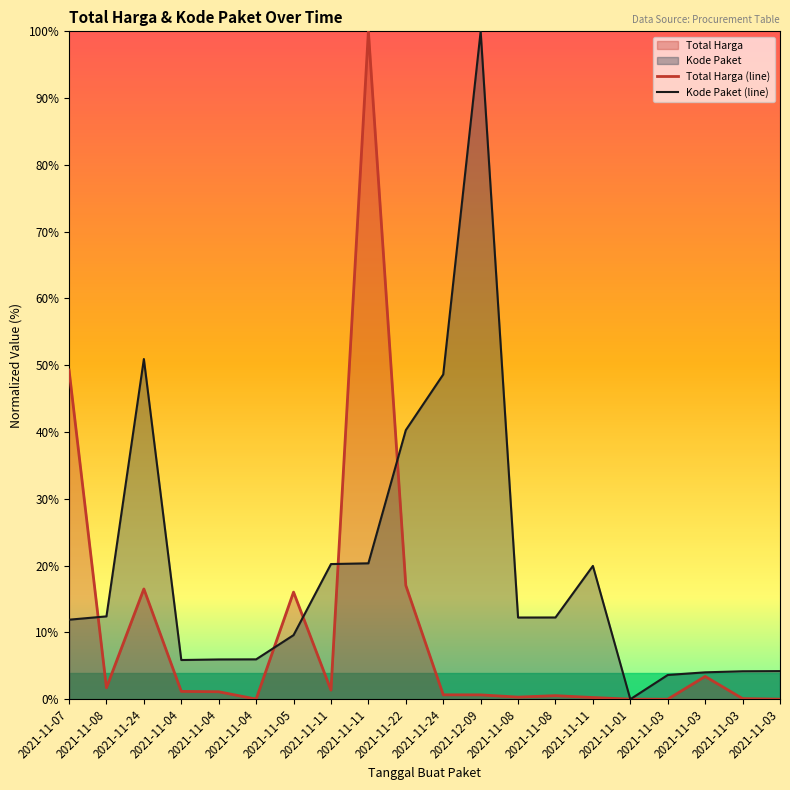

Which series has the largest total across all categories?

Kode Paket (line)